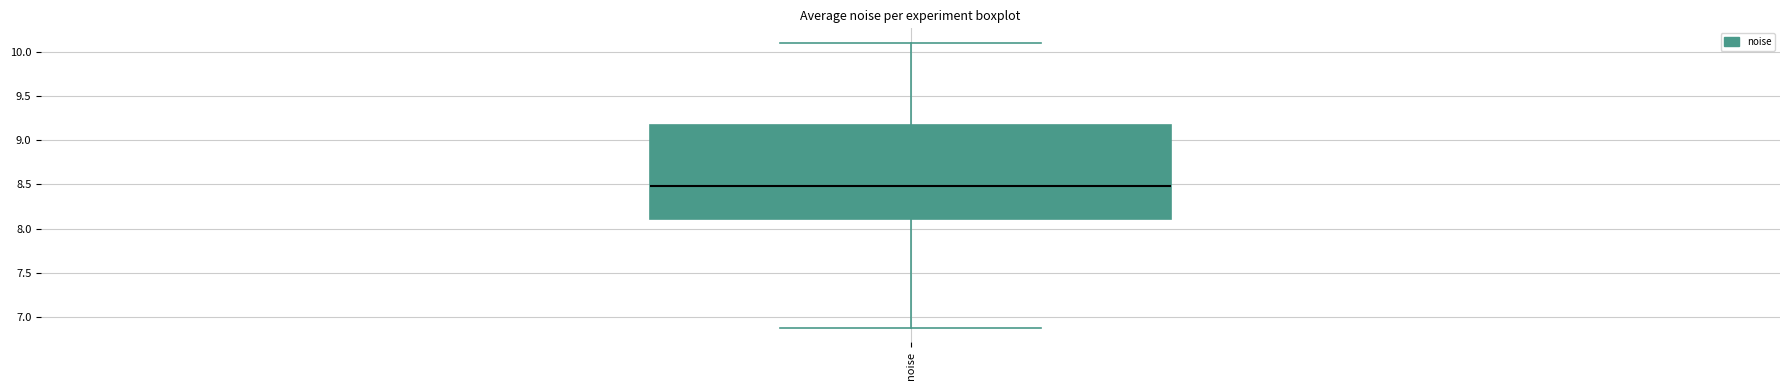

Read this box plot against the y-axis: the position of the median line, the range covered by the box, and the ends of both whiskers. The values are not printed on the chart, so give them approximately, as read against the axis.

median 8.50, box 8.10 to 9.15, whiskers 6.90 to 10.10